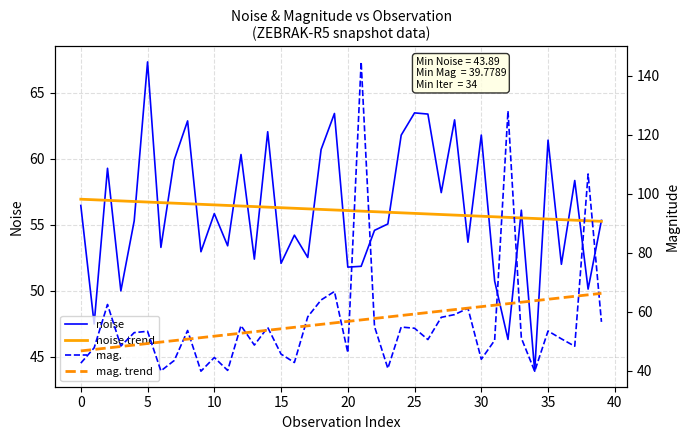

Which series ends up on top after the final intersection of mag. trend and noise?

mag. trend